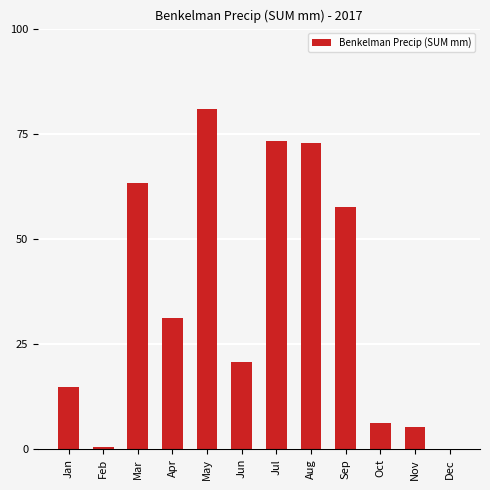

The value at May is 36.3. True or false?

False